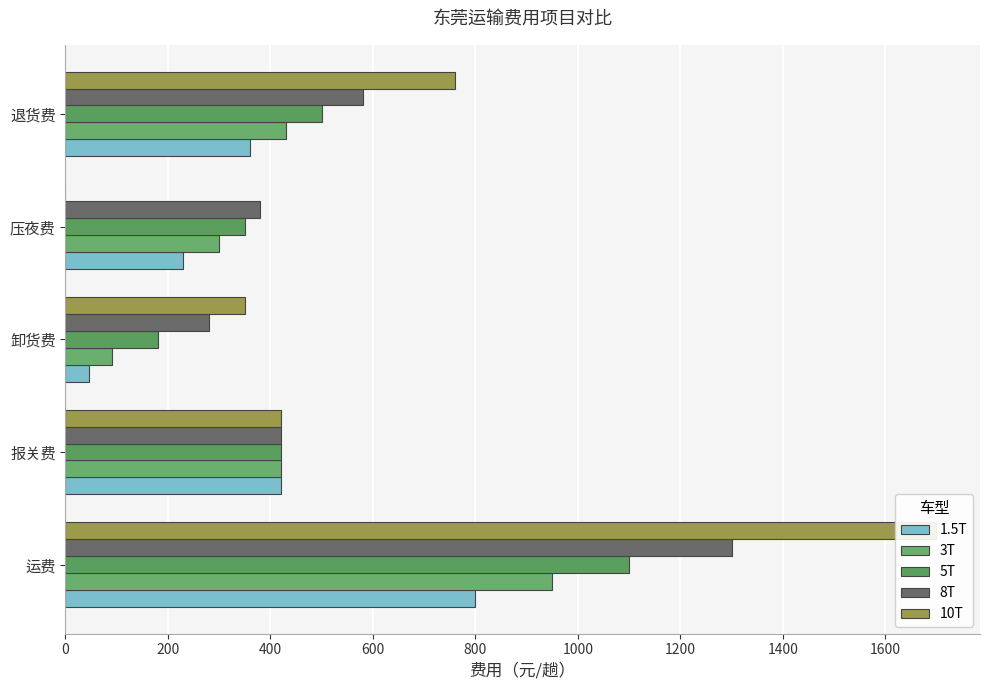

What is the difference between the maximum and minimum values in the 5T series?

920